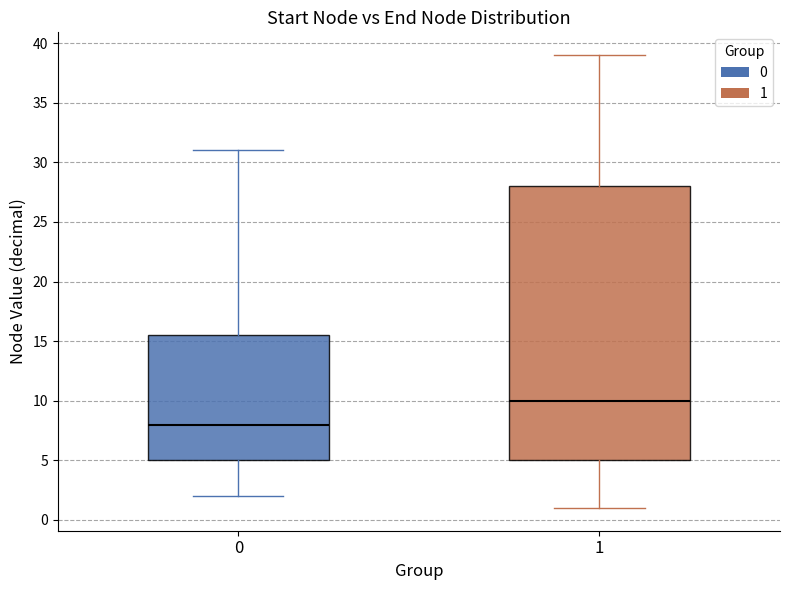

Reading left to right, transcribe this box plot: for each box, give where its median line is, the range the box spans, and where its two whiskers end, as read against the y-axis. The values are not printed on the chart, so give them approximately, as read against the axis.

0: median 8.0, box 5.0 to 15.5, whiskers 2.0 to 31.0
1: median 10.0, box 5.0 to 28.0, whiskers 1.0 to 39.0